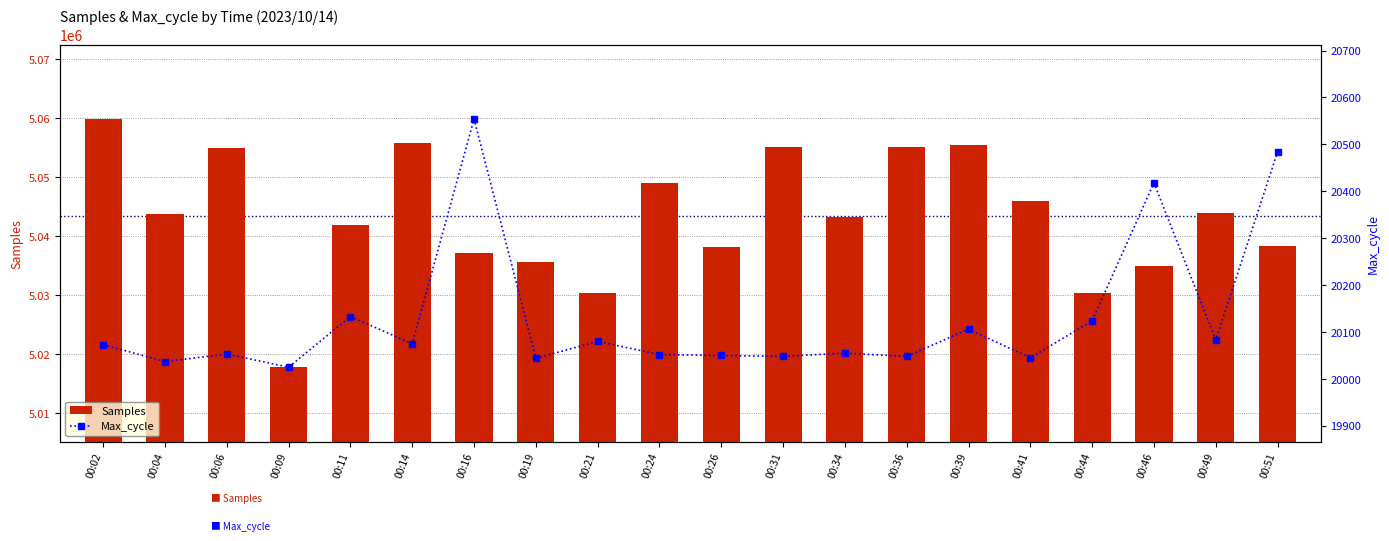

What is the lowest value of the Samples series?

5017830